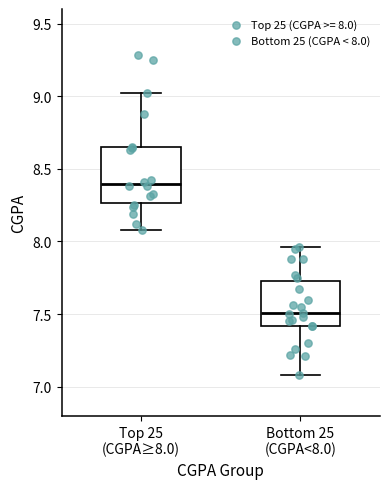

Reading left to right, read every box against the y-axis: the position of its median line, the range the box covers, and the ends of its whiskers. The values are not printed on the chart, so give them approximately, as read against the axis.

Top 25 (CGPA≥8.0): median 8.40, box 8.25 to 8.65, whiskers 8.10 to 9.00
Bottom 25 (CGPA<8.0): median 7.50, box 7.40 to 7.75, whiskers 7.10 to 7.95